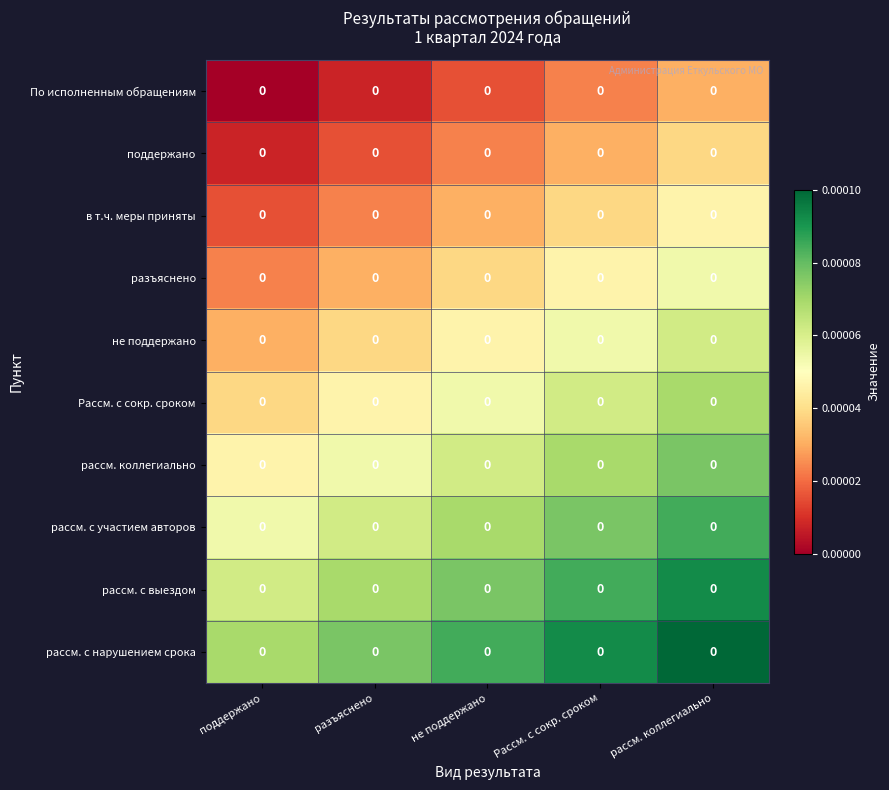

Which has a higher value, не поддержано or рассм. коллегиально?

рассм. коллегиально